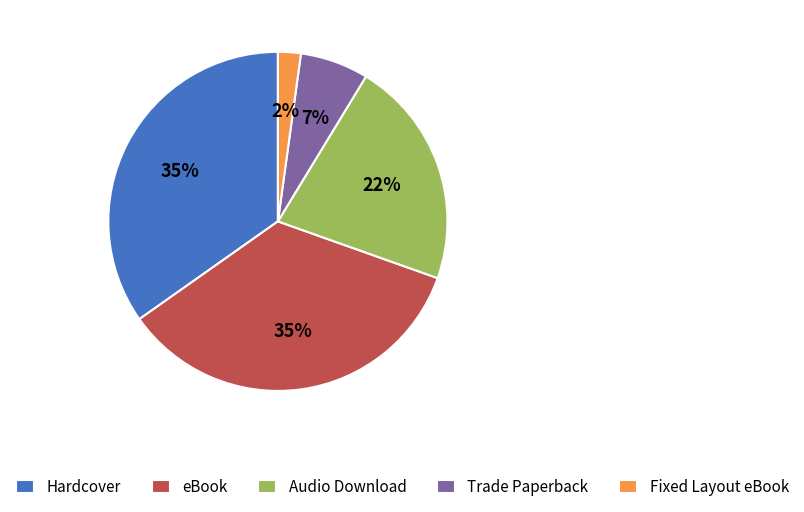

Is there a majority slice in this chart?

No